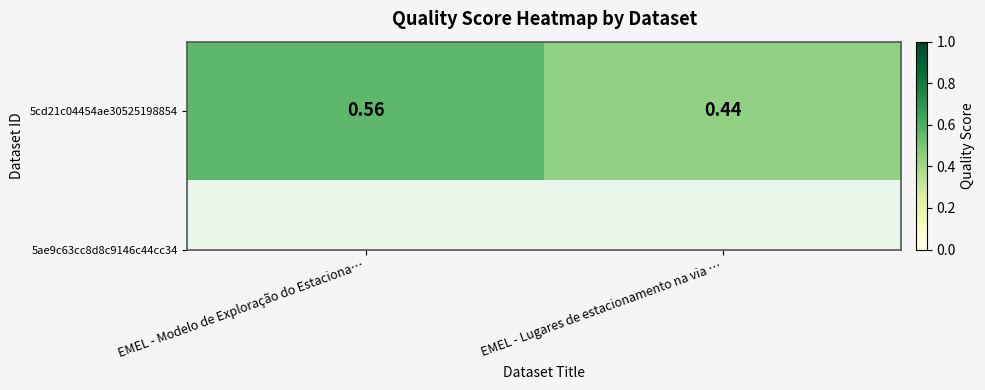

Is it true that the value at EMEL - Lugares de estacionamento na via … is 0.4?

True